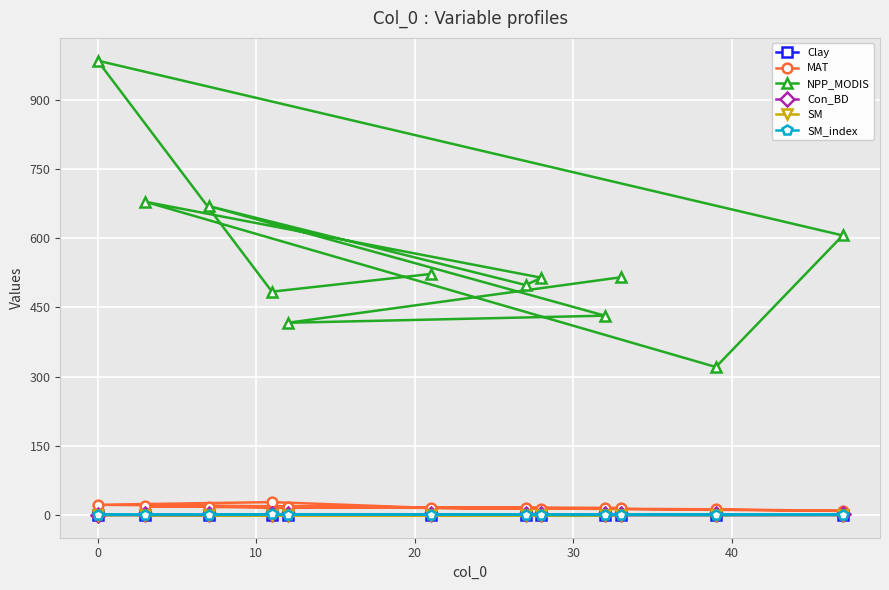

Which series has the largest total across all categories?

NPP_MODIS